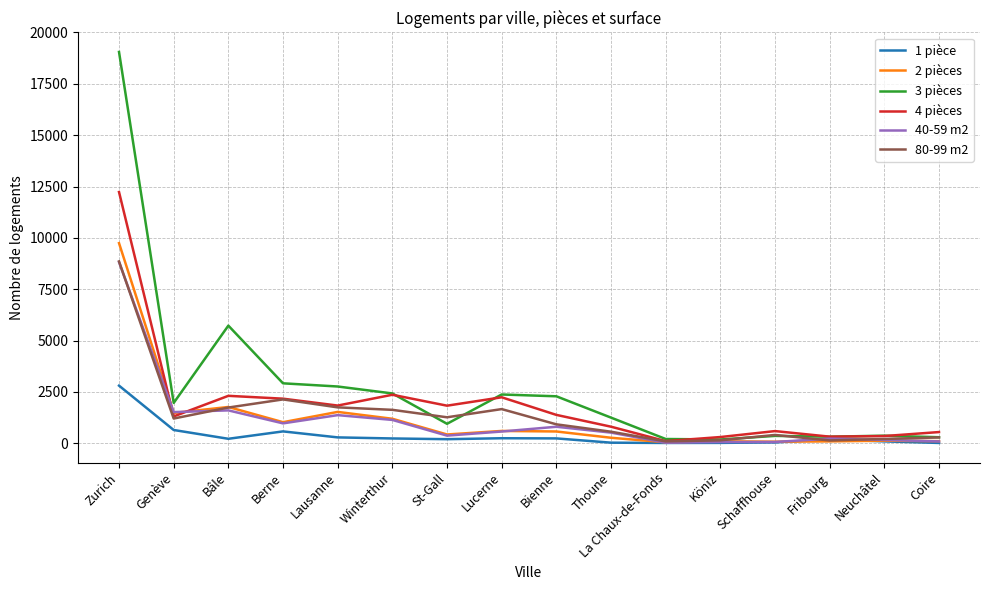

In 80-99 m2, how many points are higher than both neighbors (excluding endpoints)?

3